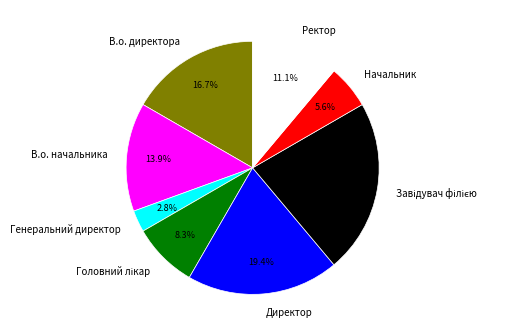

Which category has the smallest portion of the pie?

Генеральний директор